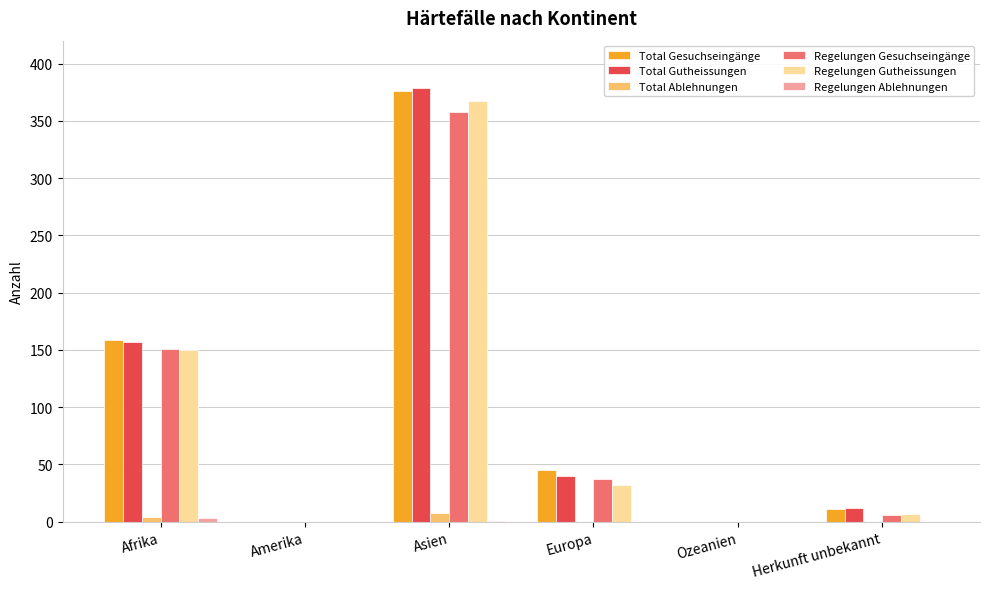

The value of Total Gesuchseingänge at Europa is 63. True or false?

False